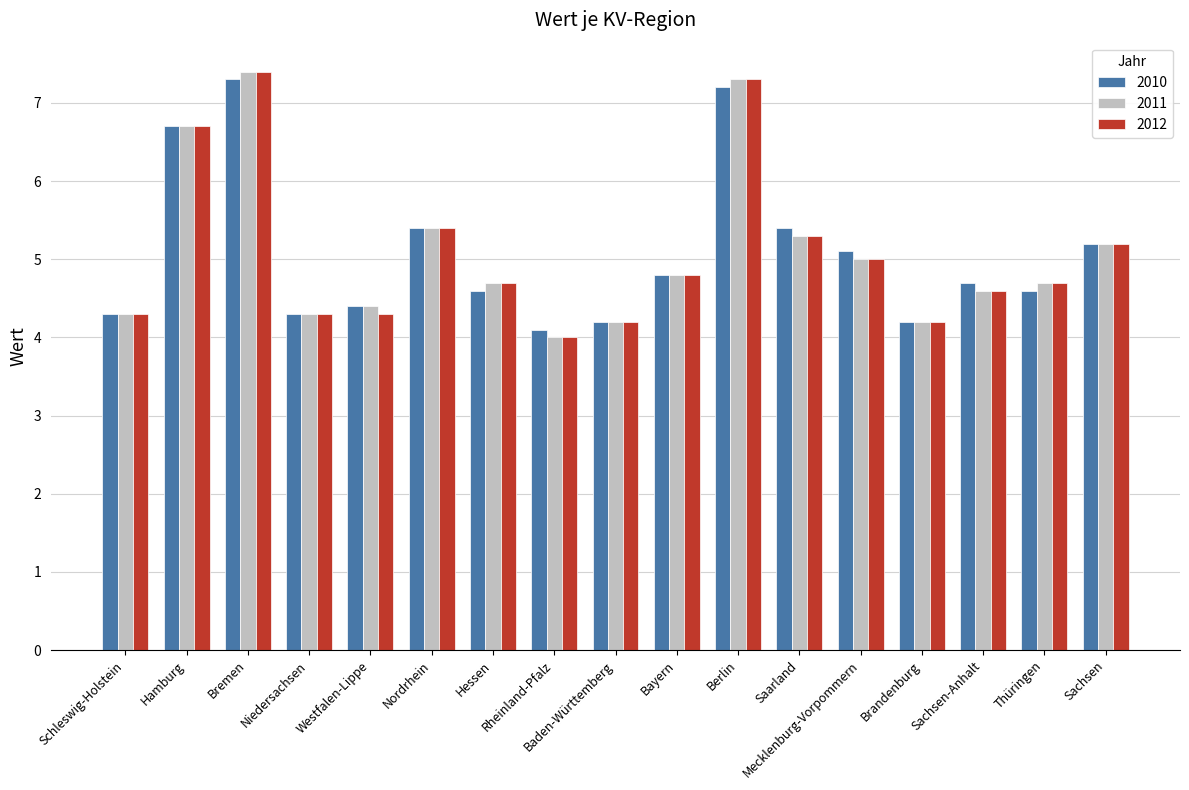

Reading left to right, list all the values displayed in this chart.

2010: 4.3	6.7	7.3	4.3	4.4	5.4	4.6	4.1	4.2	4.8	7.2	5.4	5.1	4.2	4.7	4.6	5.2
2011: 4.3	6.7	7.4	4.3	4.4	5.4	4.7	4.0	4.2	4.8	7.3	5.3	5.0	4.2	4.6	4.7	5.2
2012: 4.3	6.7	7.4	4.3	4.3	5.4	4.7	4.0	4.2	4.8	7.3	5.3	5.0	4.2	4.6	4.7	5.2